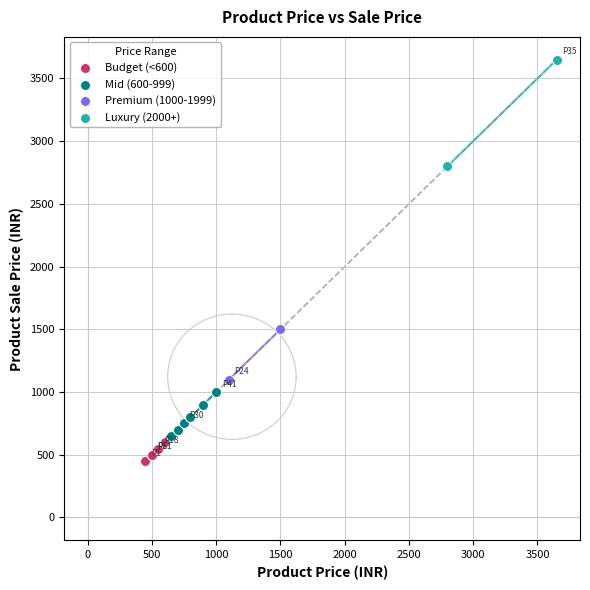

What are all the series names shown in the legend?

Budget (<600), Mid (600-999), Premium (1000-1999), Luxury (2000+)